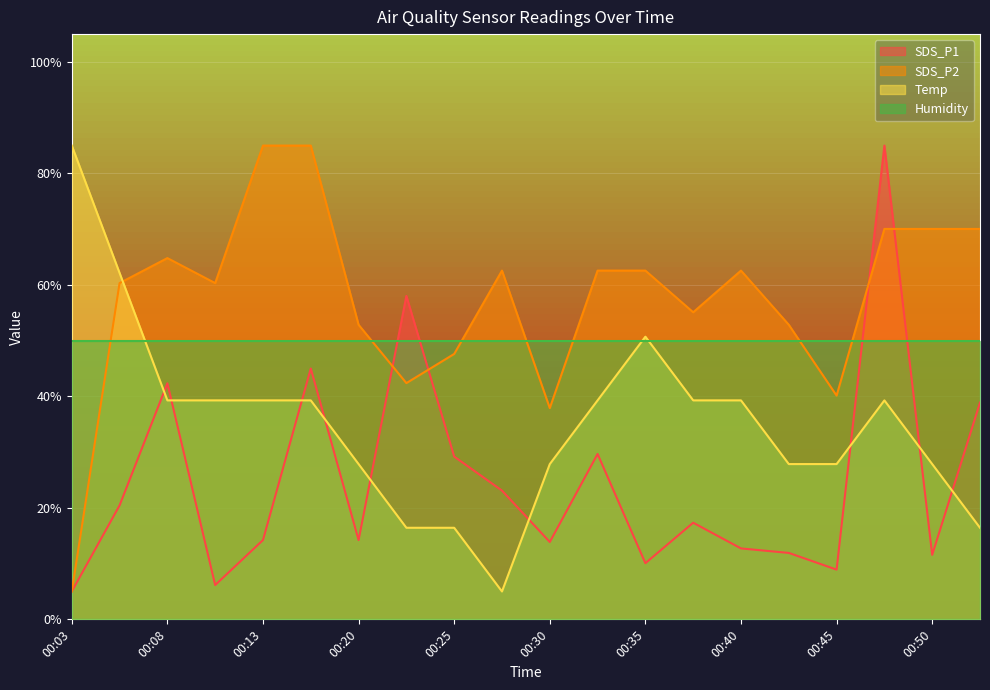

Which series has the largest total across all categories?

SDS_P2